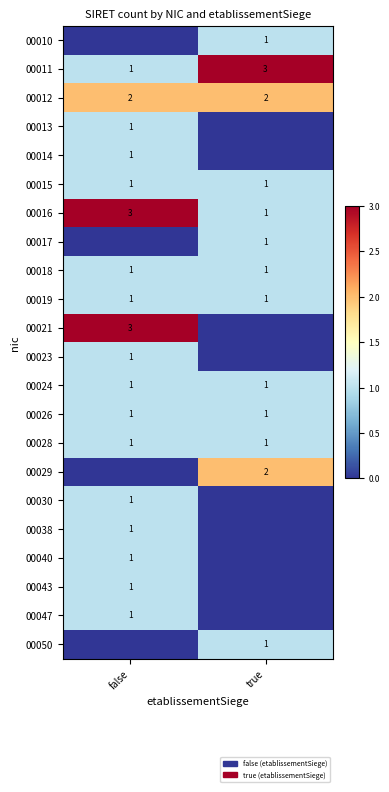

Count the number of categories in the chart.

2